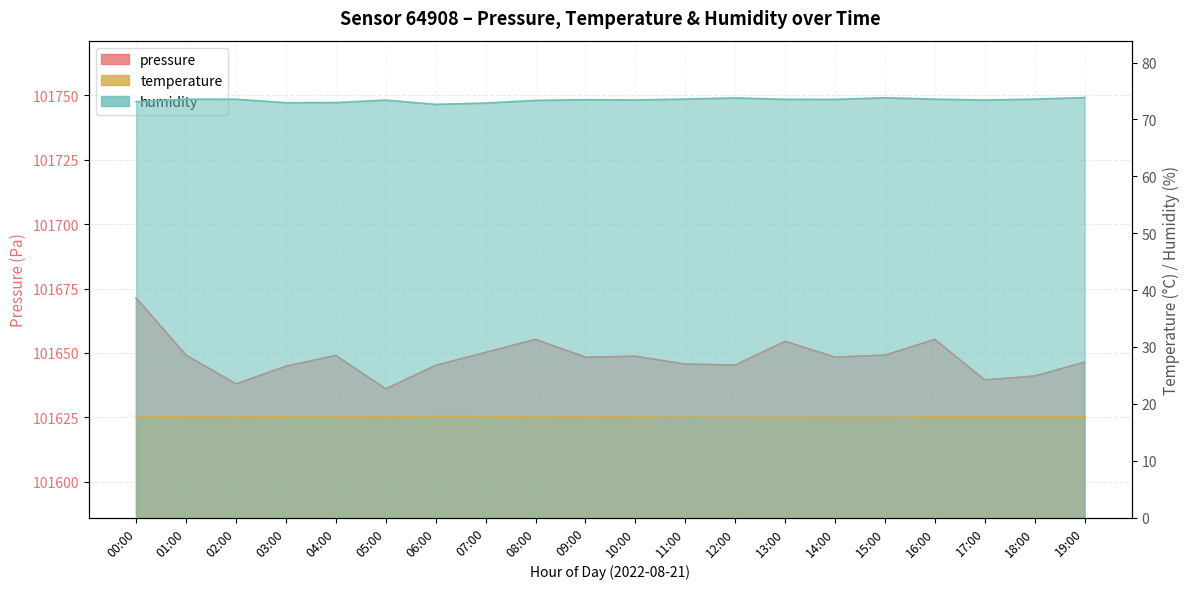

True or false: humidity and pressure intersect in this chart.

False